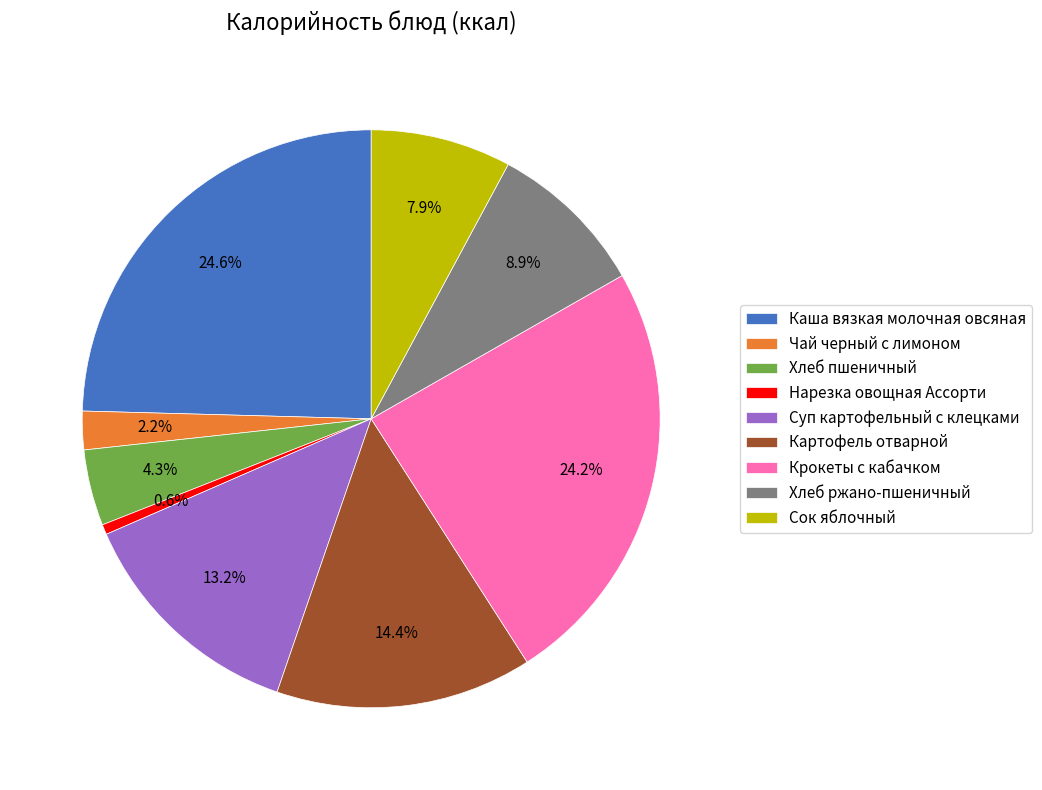

How many segments does this pie chart have?

9